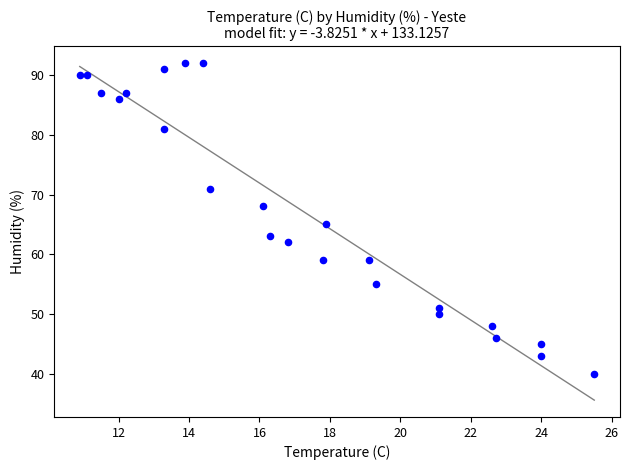

What is the range of Y values (max minus min)?

52